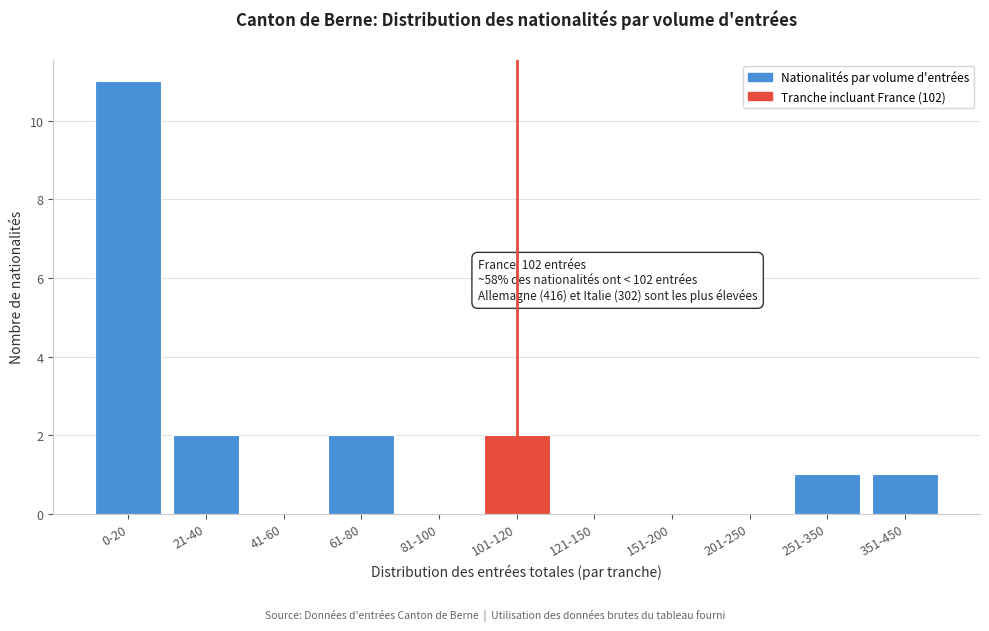

Reading left to right, what are all the values shown in this chart?

0-20=11	21-40=2	41-60=0	61-80=2	81-100=0	101-120=2	121-150=0	151-200=0	201-250=0	251-350=1	351-450=1